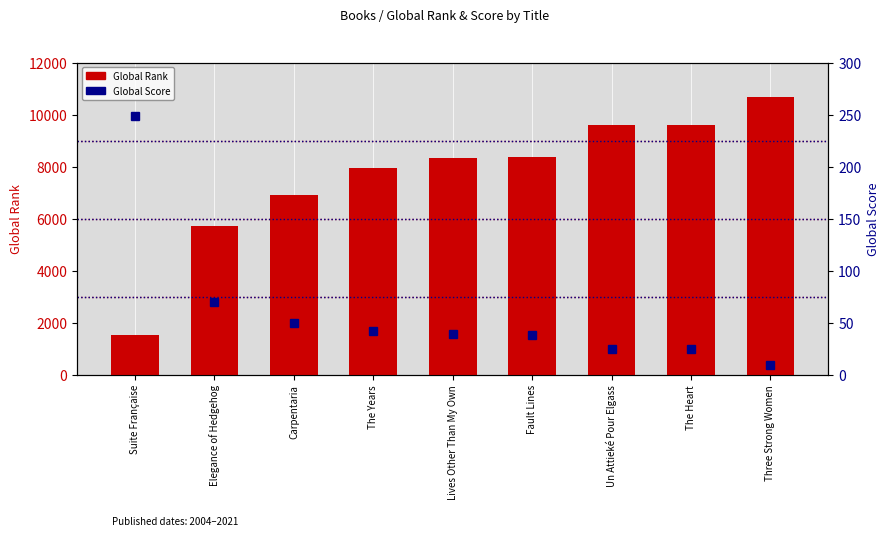

List the series in order of their overall mean, lowest first.

Global Score, Global Rank